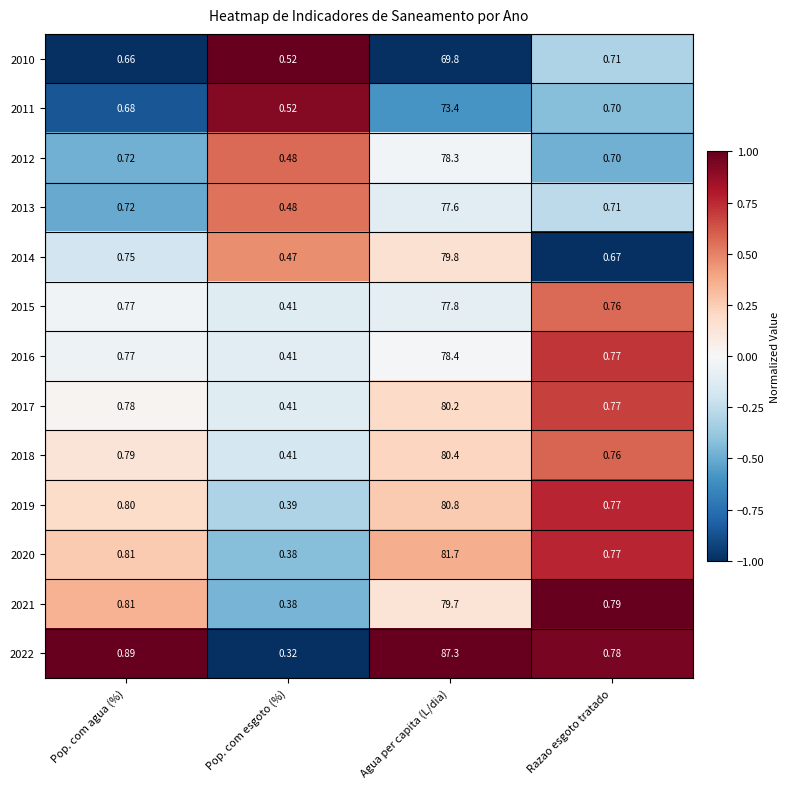

At which category is the sum across all series the highest?

Agua per capita (L/dia)